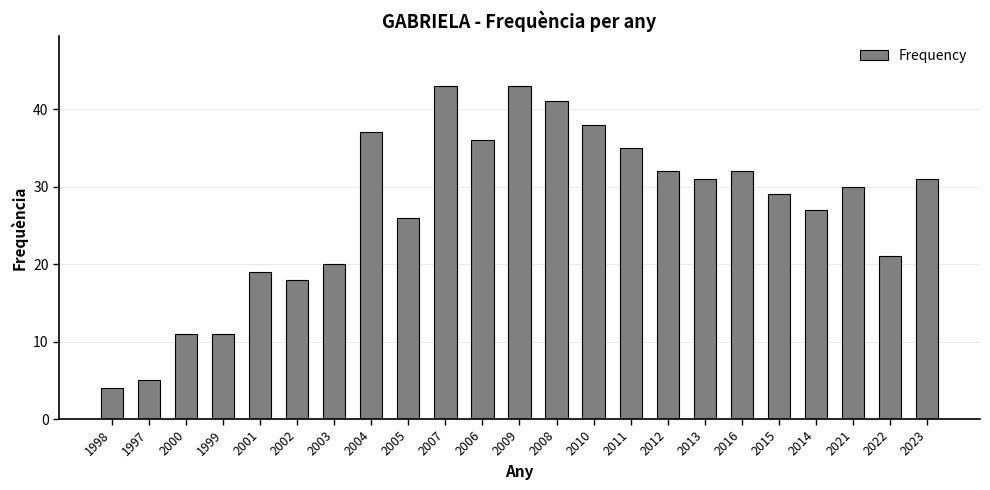

What position from the left is 2009?

12